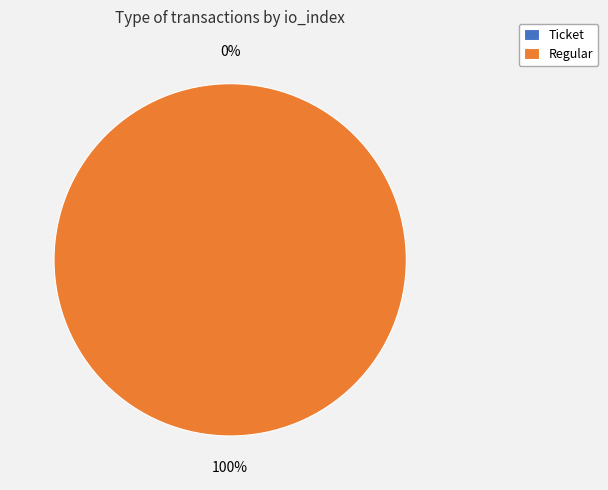

To the nearest percent, what is the average slice percentage?

50%